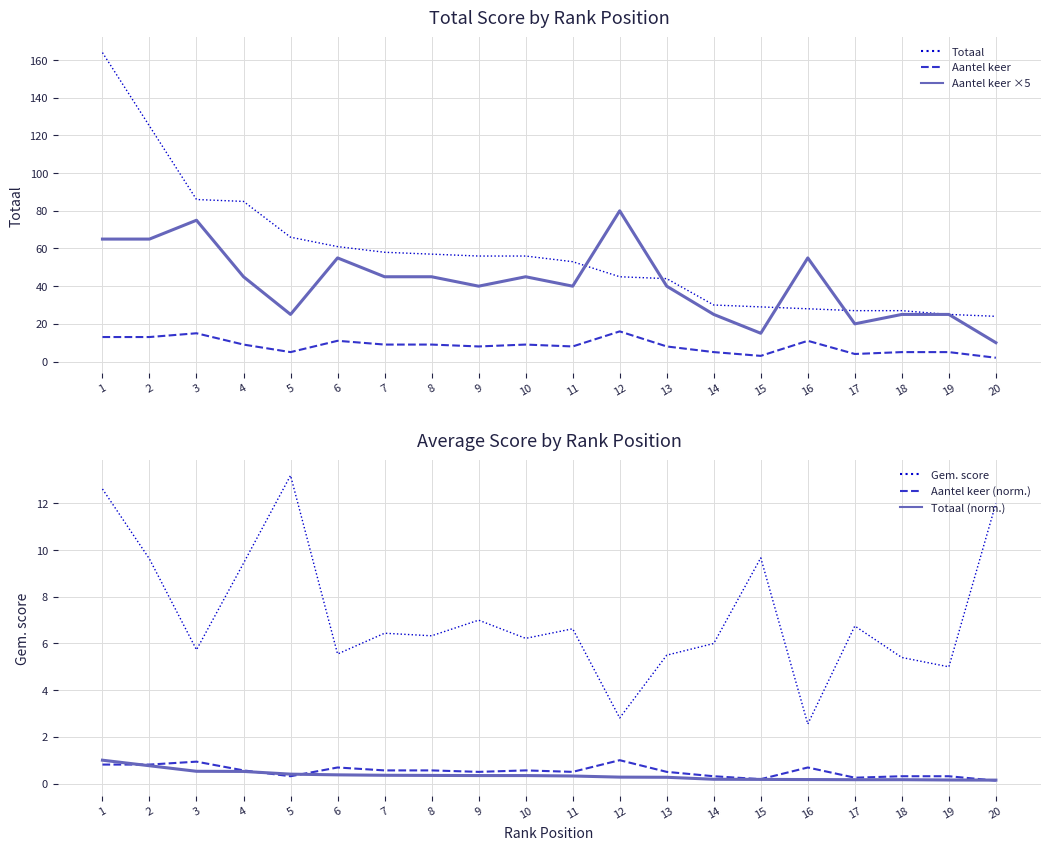

What is the average value of the Aantel keer ×5 series?

42